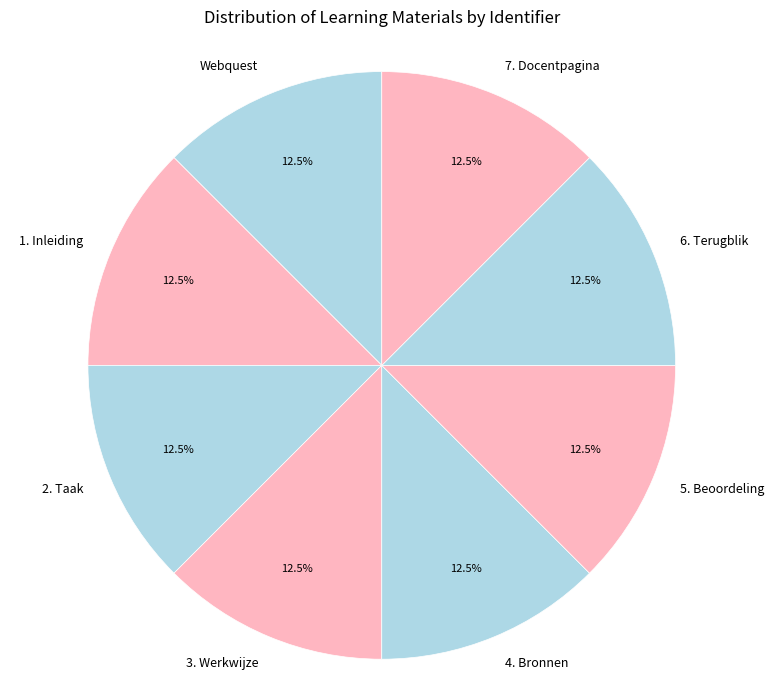

Count the number of slices in the pie.

8